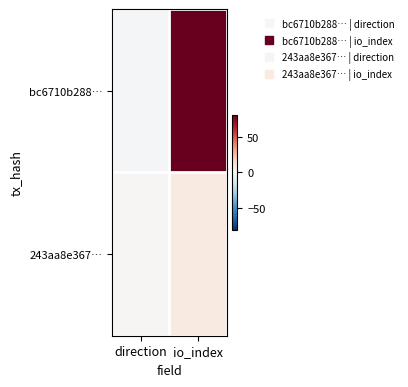

Reading right to left, list all the values displayed in this chart.

bc6710b288…: io_index=81	direction=-1
243aa8e367…: io_index=7	direction=1